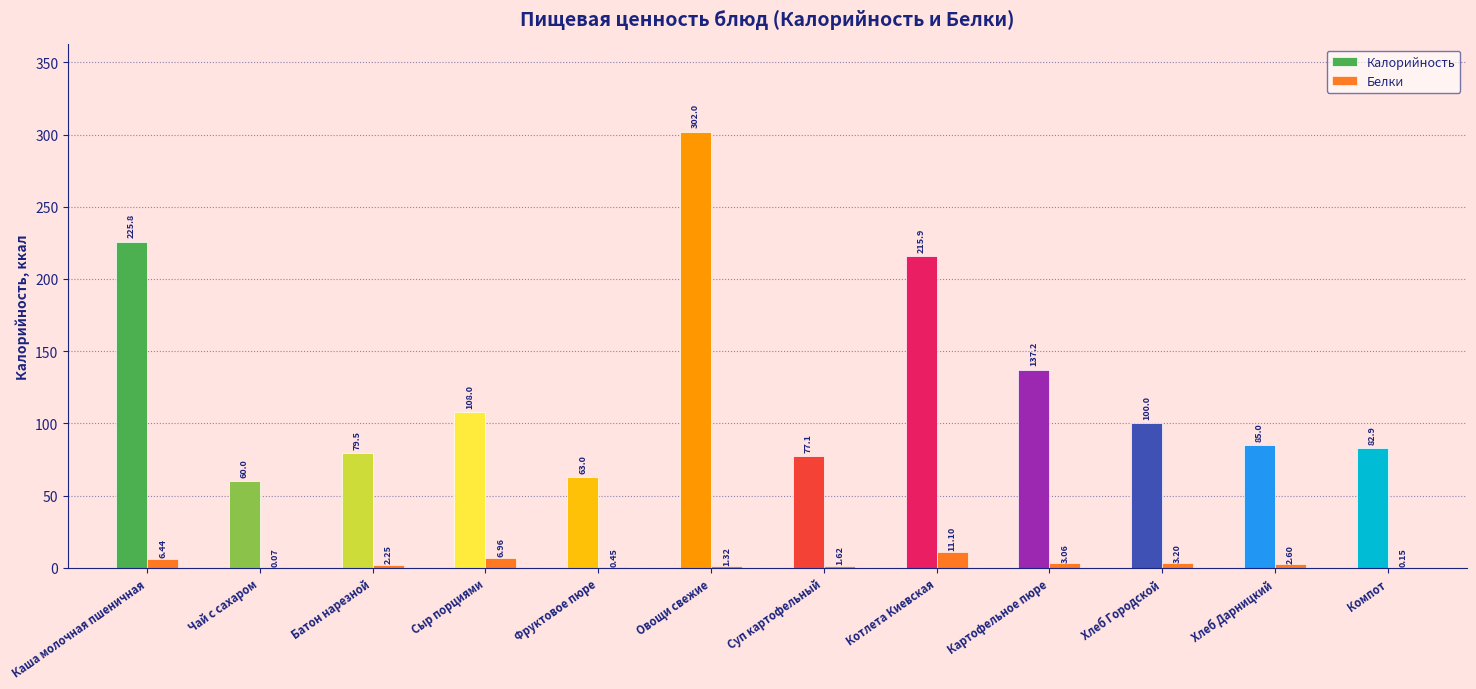

At which label does Белки first exceed 2?

Каша молочная пшеничная